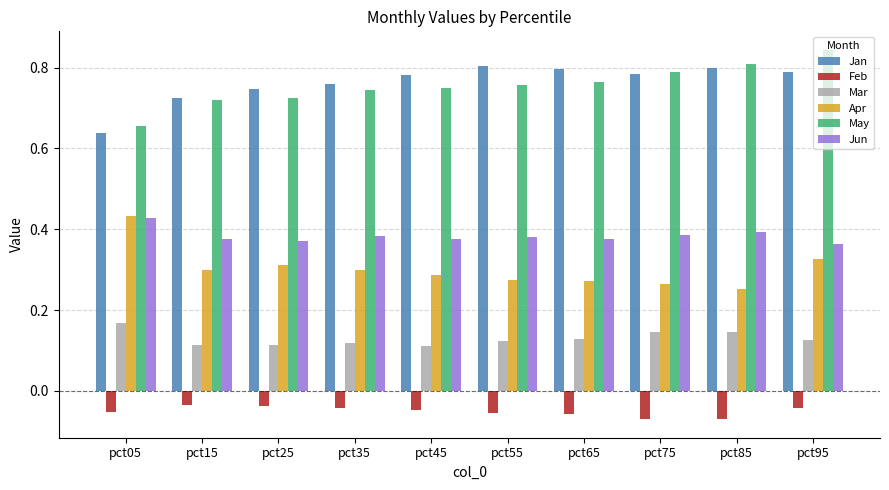

At which label does May reach its peak?

pct95